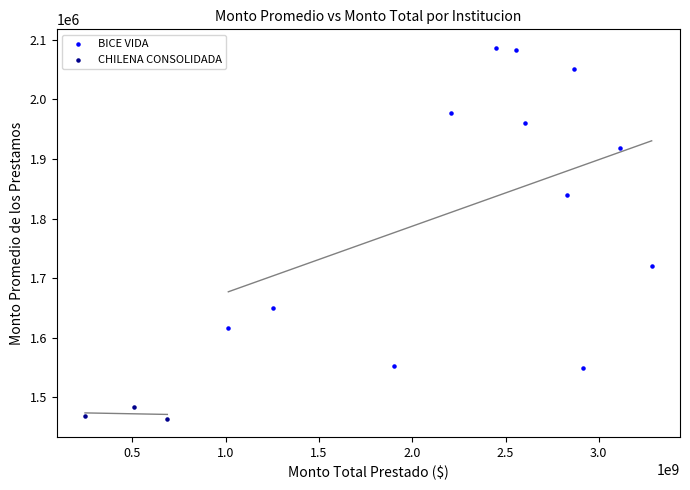

Which series contains the lowest Y value?

CHILENA CONSOLIDADA